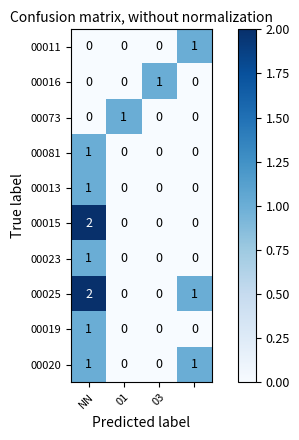

How many categories are shown in the chart?

4